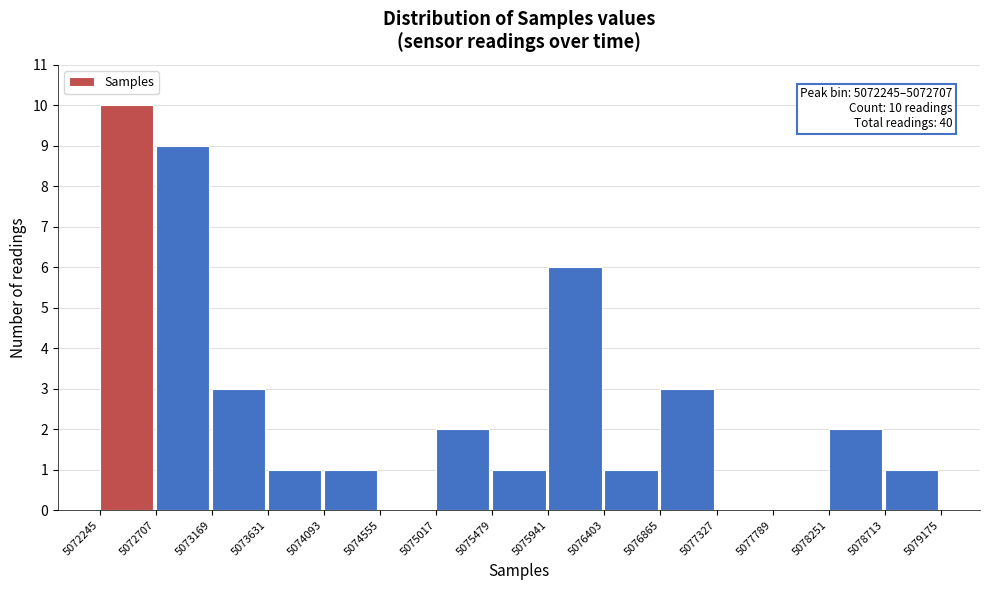

Which range on the x-axis has the tallest bar?

5072245 to 5072707